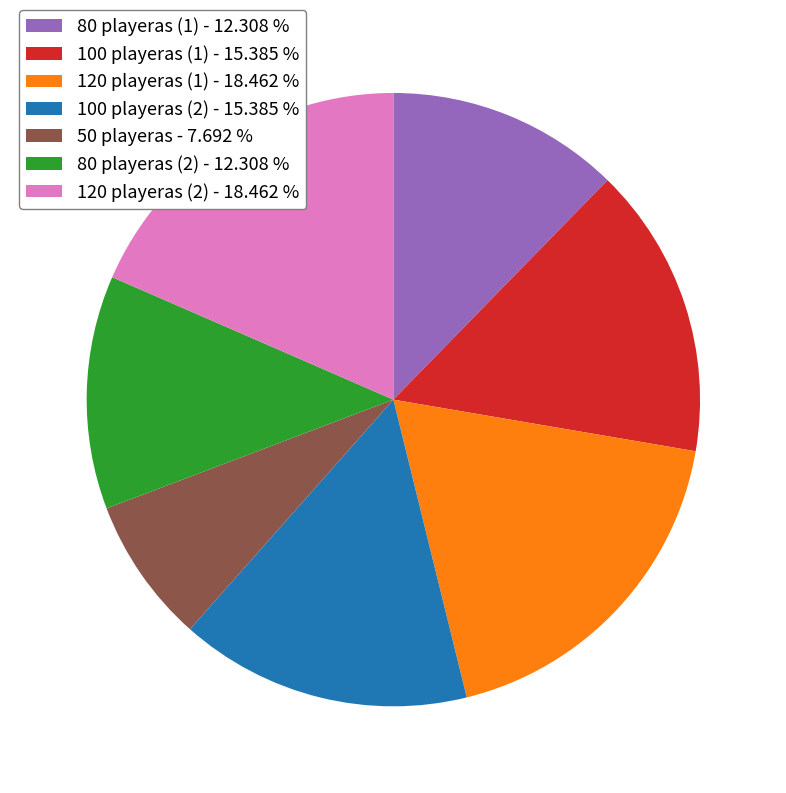

What is the ratio of the value at 80 playeras (2) - 12.308 % to the value at 80 playeras (1) - 12.308 %?

1.0